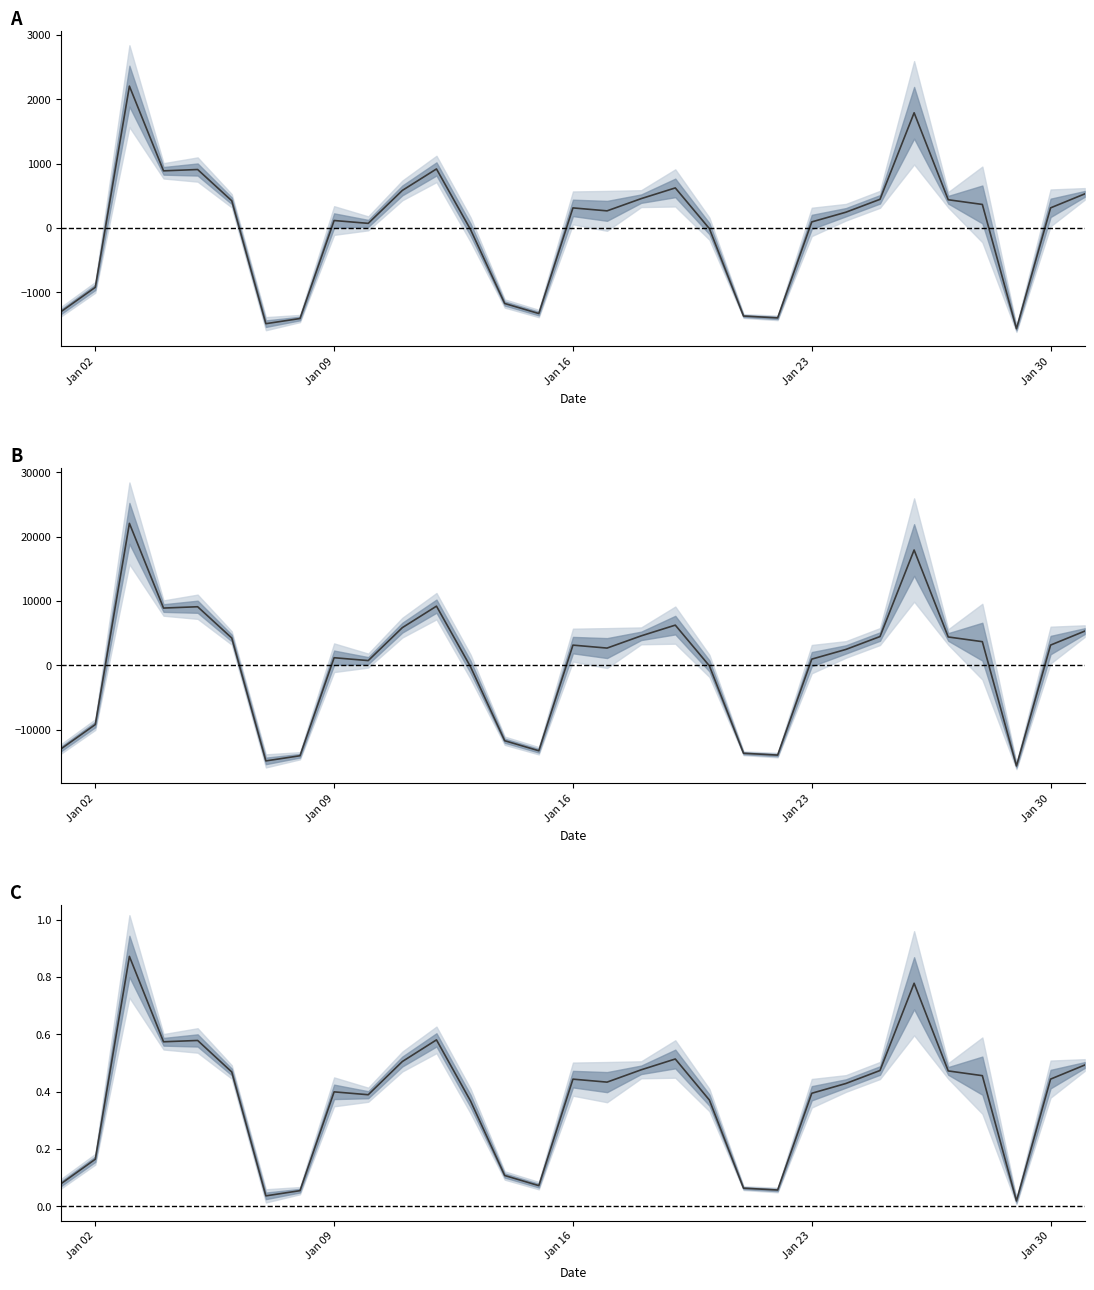

Which series has the largest range (max minus min)?

col_14